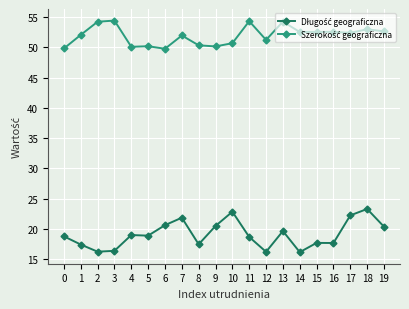

What is the minimum value shown in the chart?

16.2